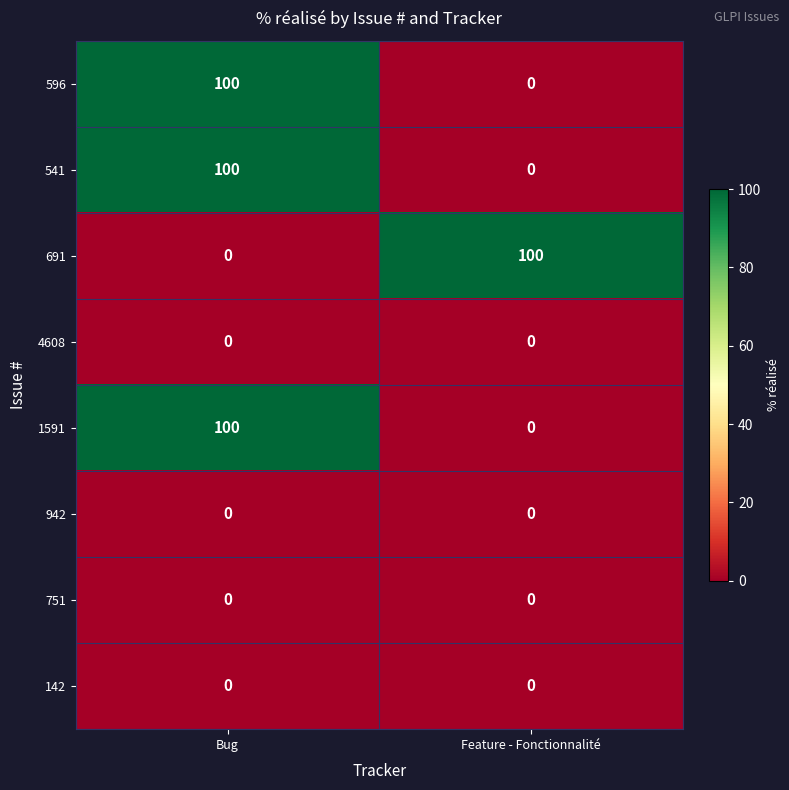

What is the difference between the highest and lowest values at Feature - Fonctionnalité?

100